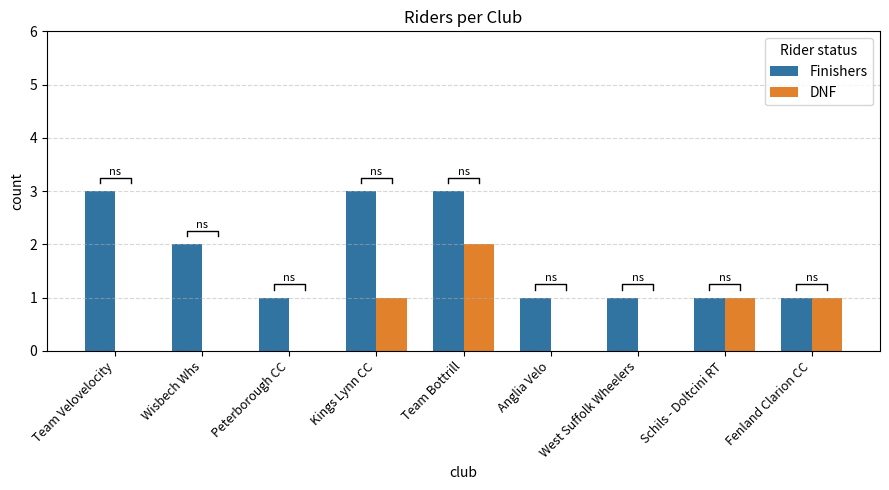

List the labels in order of DNF value, smallest first.

Team Velovelocity, Wisbech Whs, Peterborough CC, Anglia Velo, West Suffolk Wheelers, Kings Lynn CC, Schils - Doltcini RT, Fenland Clarion CC, Team Bottrill